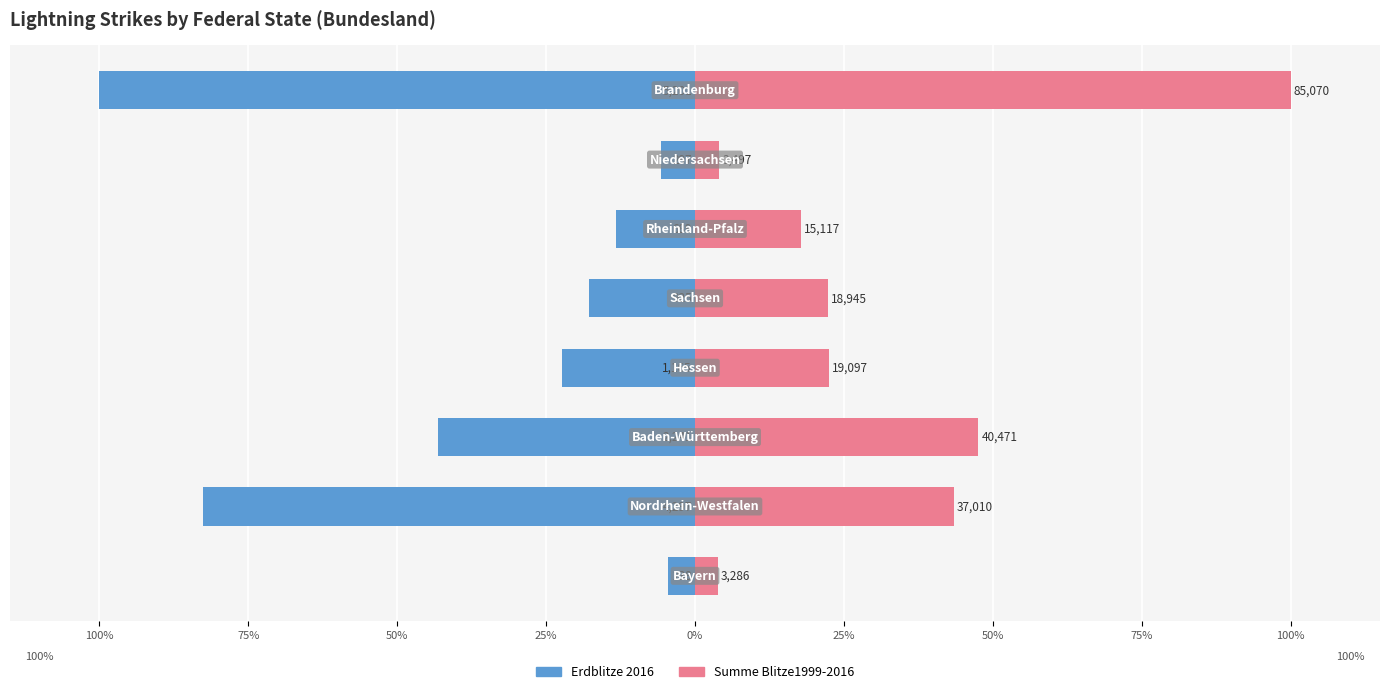

Reading right to left, what are all the values shown in this chart?

Erdblitze 2016: 75%=-100.0	50%=-5.7	25%=-13.2	0%=-17.8	25%=-22.4	50%=-43.1	75%=-82.6	100%=-4.6
Summe Blitze1999-2016: 75%=100.0	50%=4.1	25%=17.8	0%=22.3	25%=22.4	50%=47.6	75%=43.5	100%=3.9